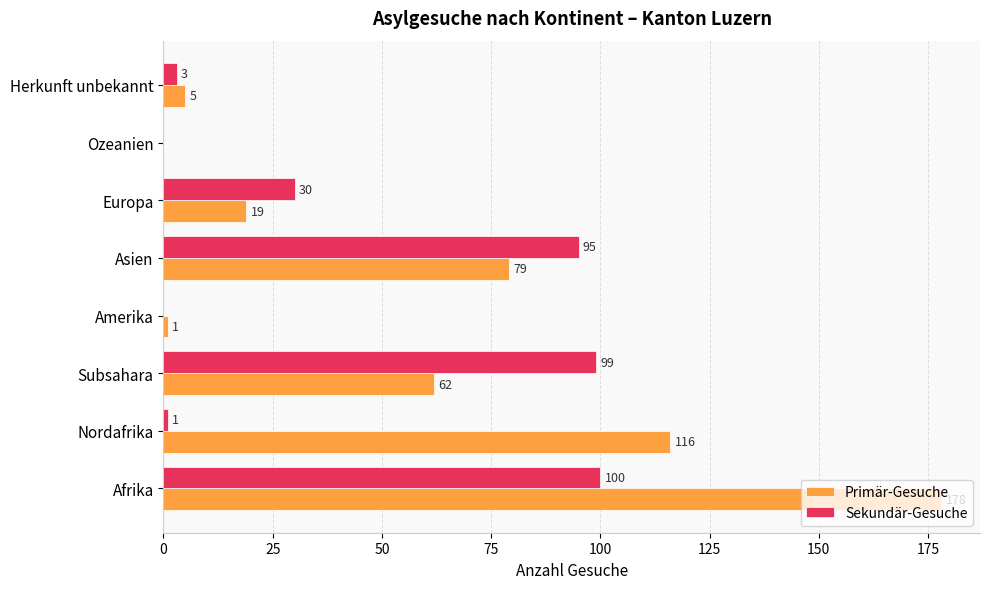

How many distinct data groups are displayed?

2